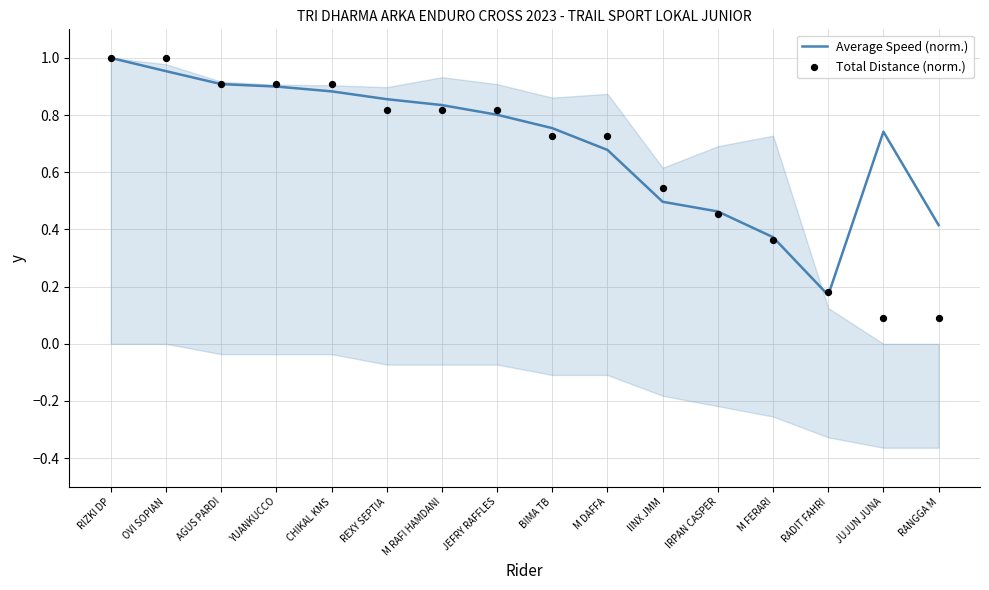

Which series has the largest total across all categories?

Average Speed (norm.)